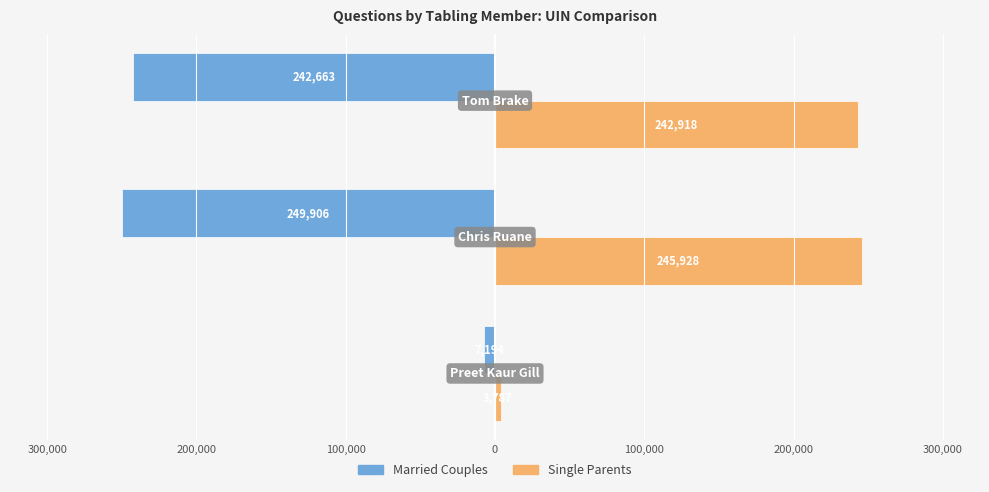

What are all the series names shown in the legend?

Married Couples, Single Parents